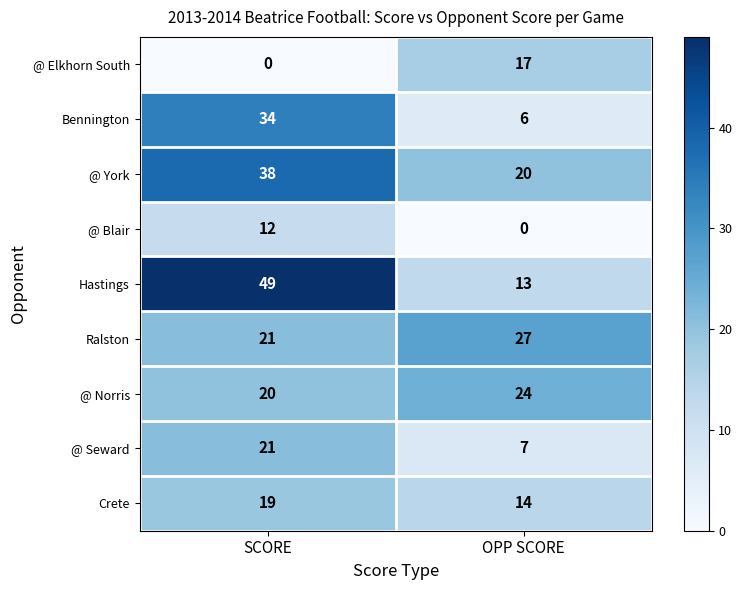

Reading left to right, extract all data points from this chart.

@ Elkhorn South: 0	17
Bennington: 34	6
@ York: 38	20
@ Blair: 12	0
Hastings: 49	13
Ralston: 21	27
@ Norris: 20	24
@ Seward: 21	7
Crete: 19	14